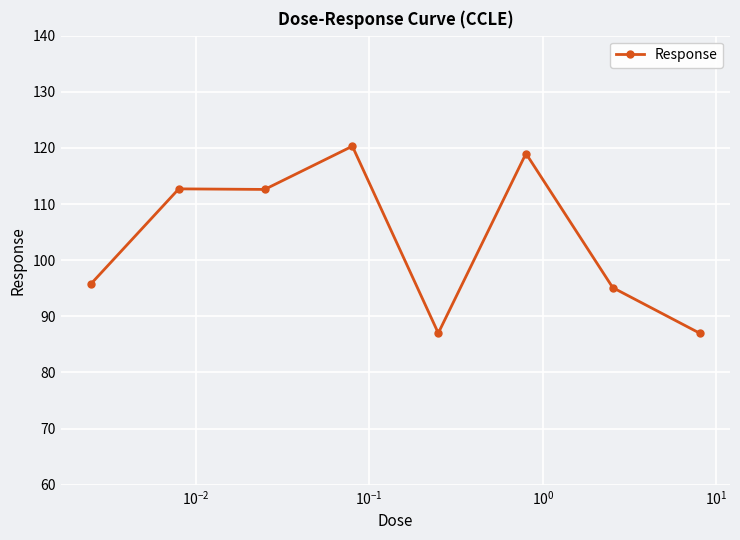

What is the minimum value shown in the chart?

87.0